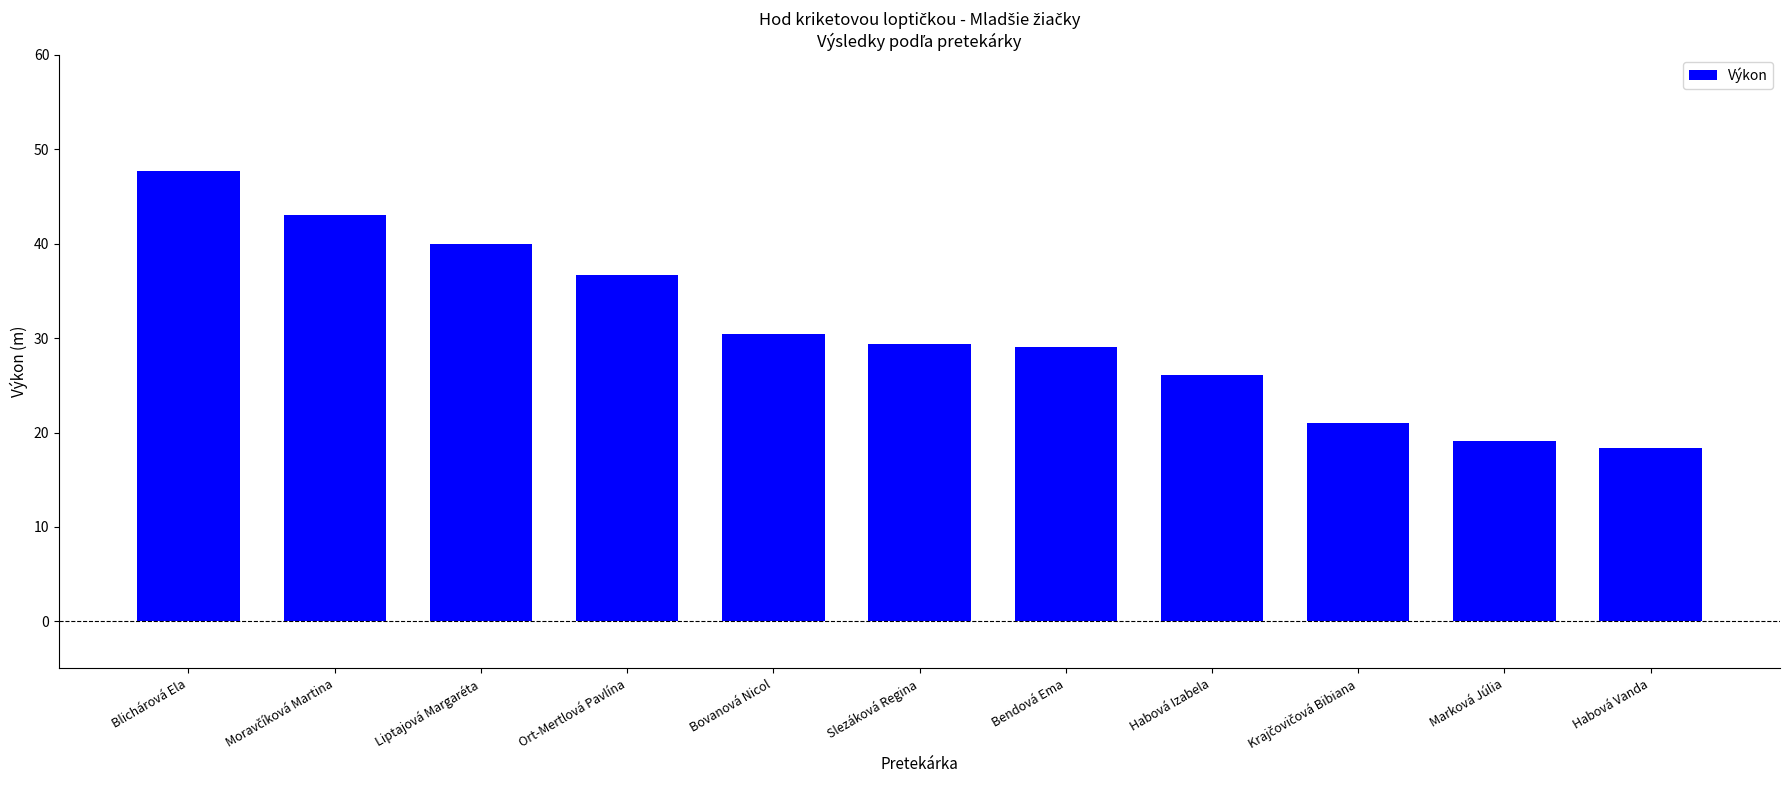

How many bars are there in total?

11